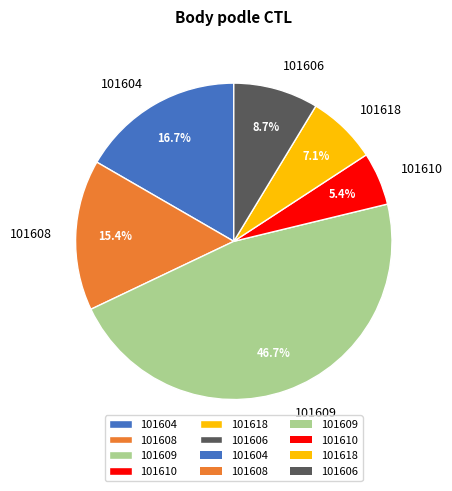

To the nearest percent, what is the combined percentage of 101618 and 101606?

16%